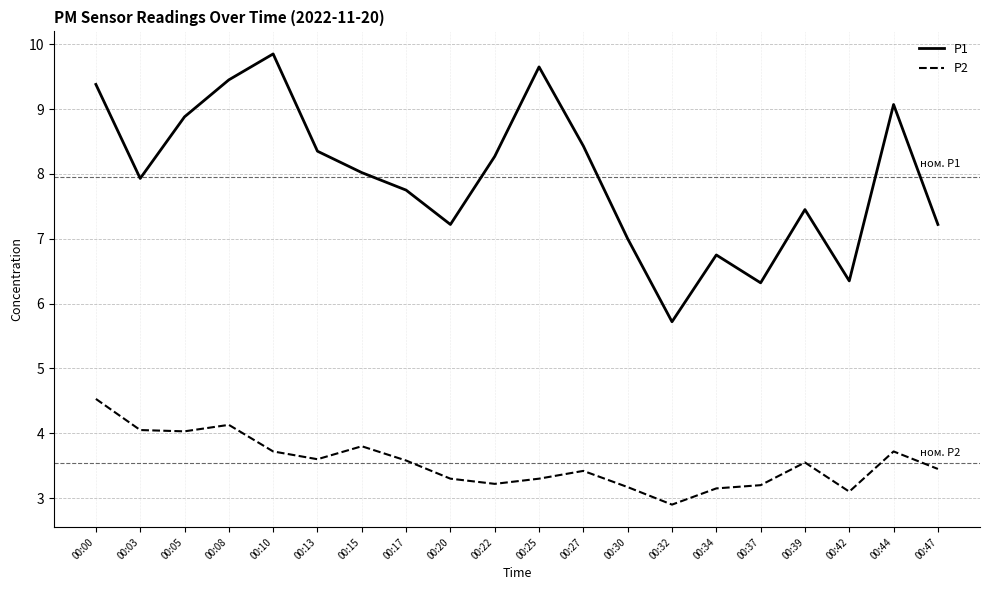

What is the smallest value displayed?

2.9